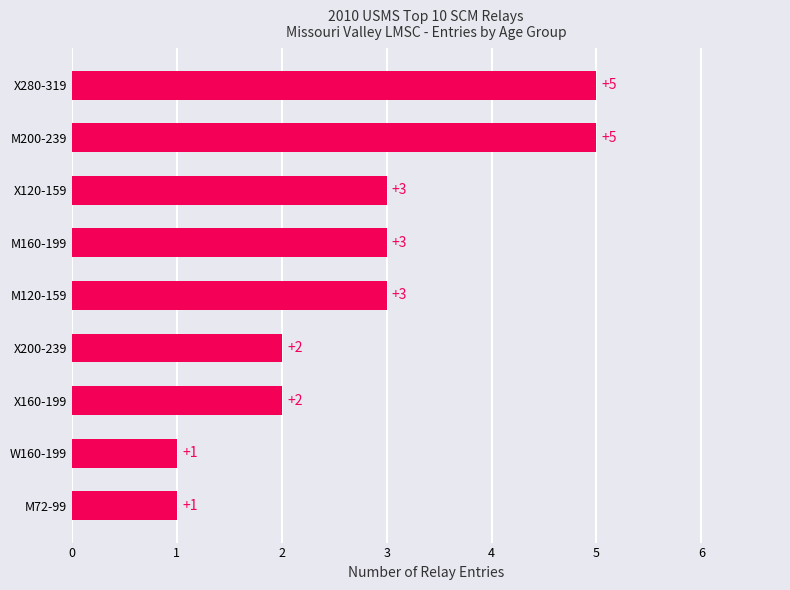

What is the maximum value shown in the chart?

5